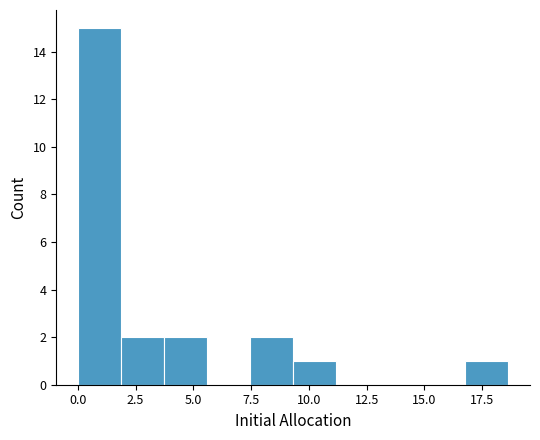

Read against the x-axis, roughly where is the centre of the tallest bar?

1.0